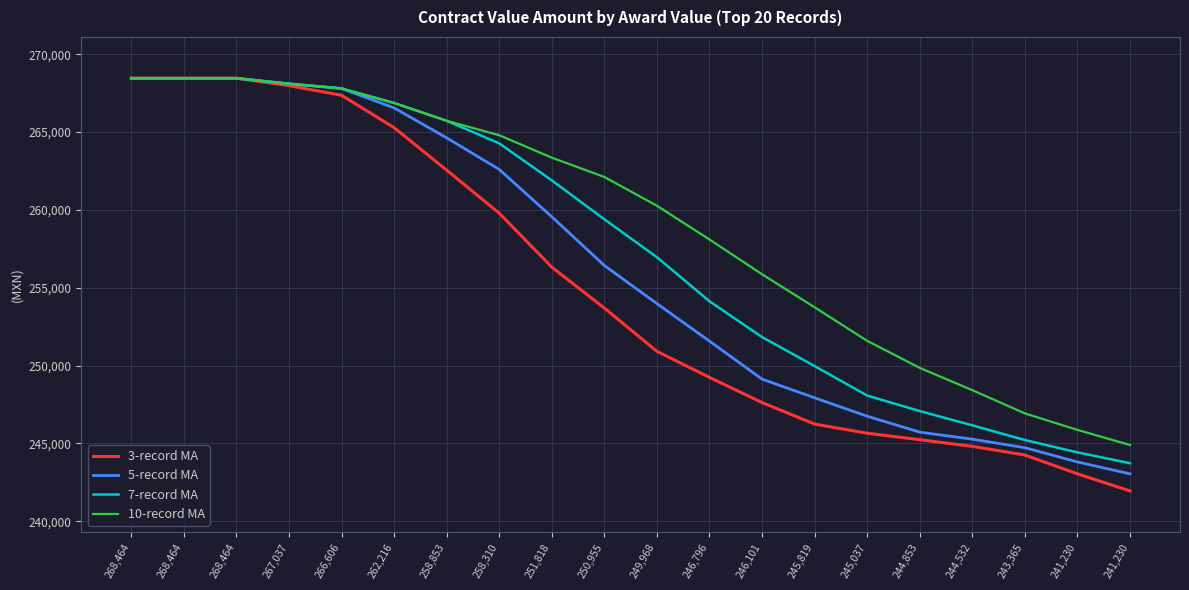

What value does the 5-record MA series have at 244,853?

245721.6